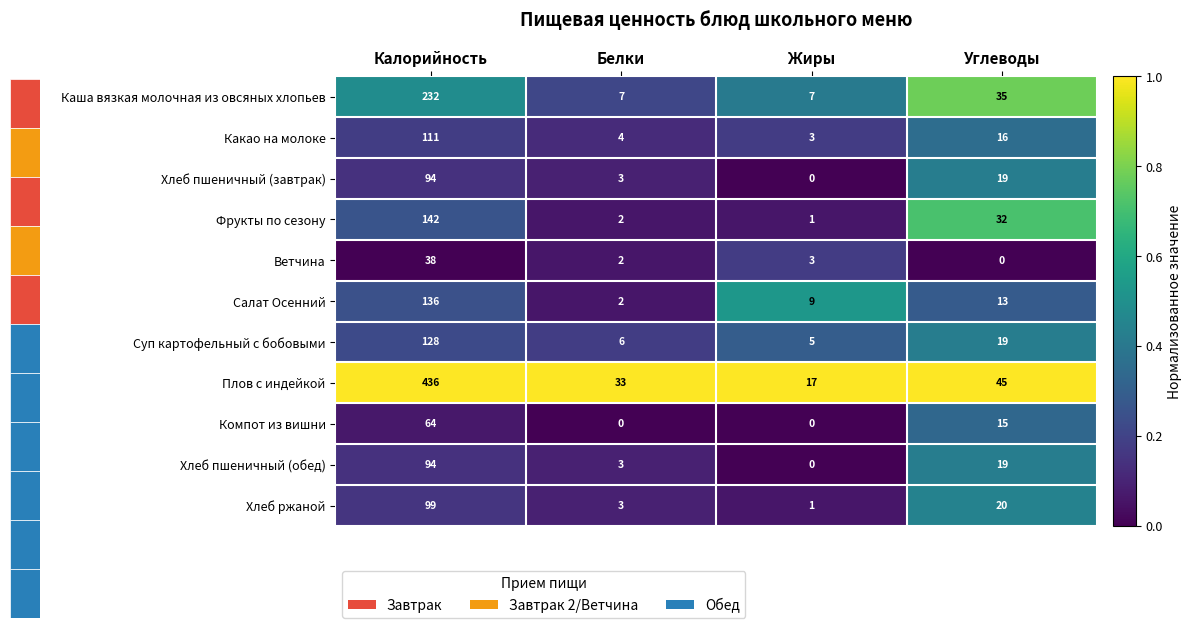

At which category is the sum across all series the highest?

Калорийность